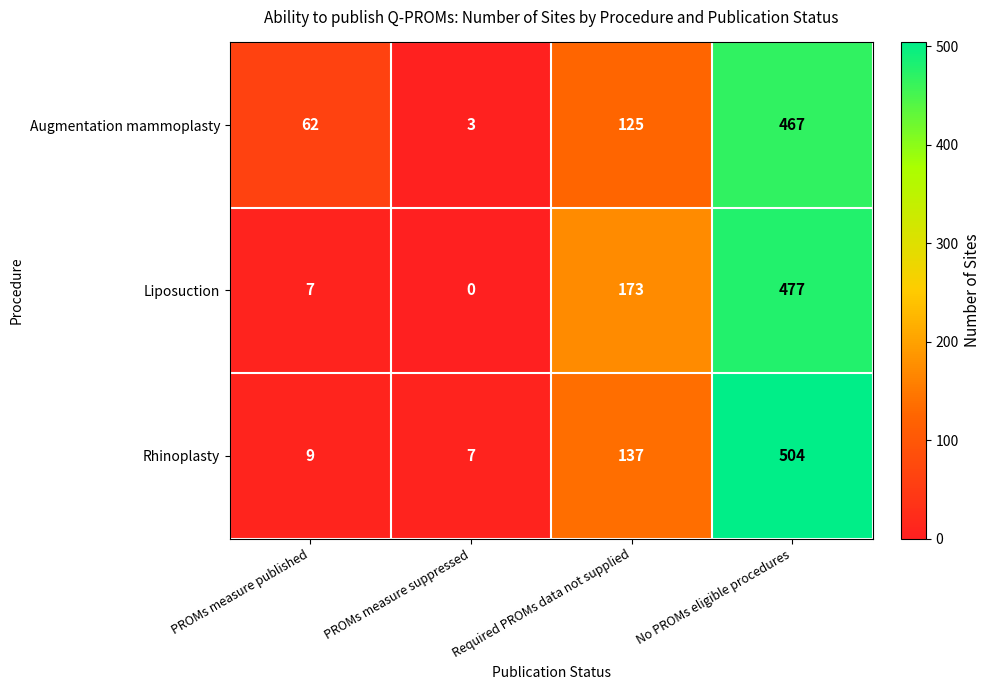

At which label is Augmentation mammoplasty closest to 235?

Required PROMs data not supplied